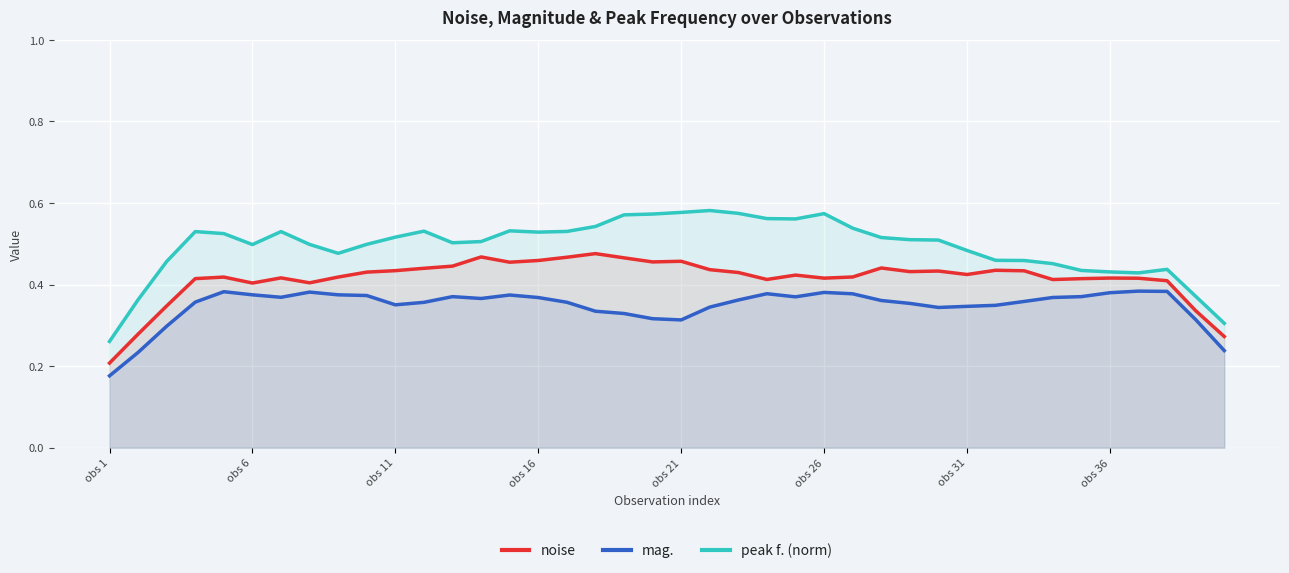

What is the difference between the maximum and second lowest values in the noise series?

0.2